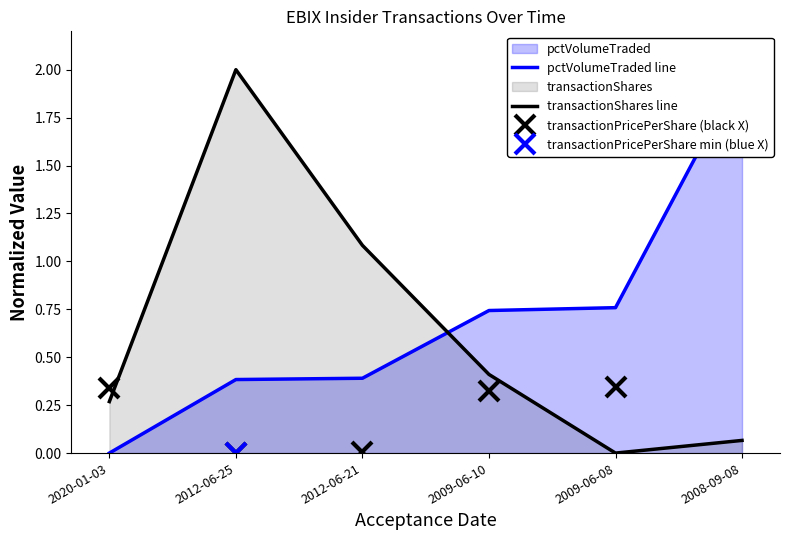

True or false: transactionPricePerShare (black X) has more than 1 points higher than both neighbors.

False